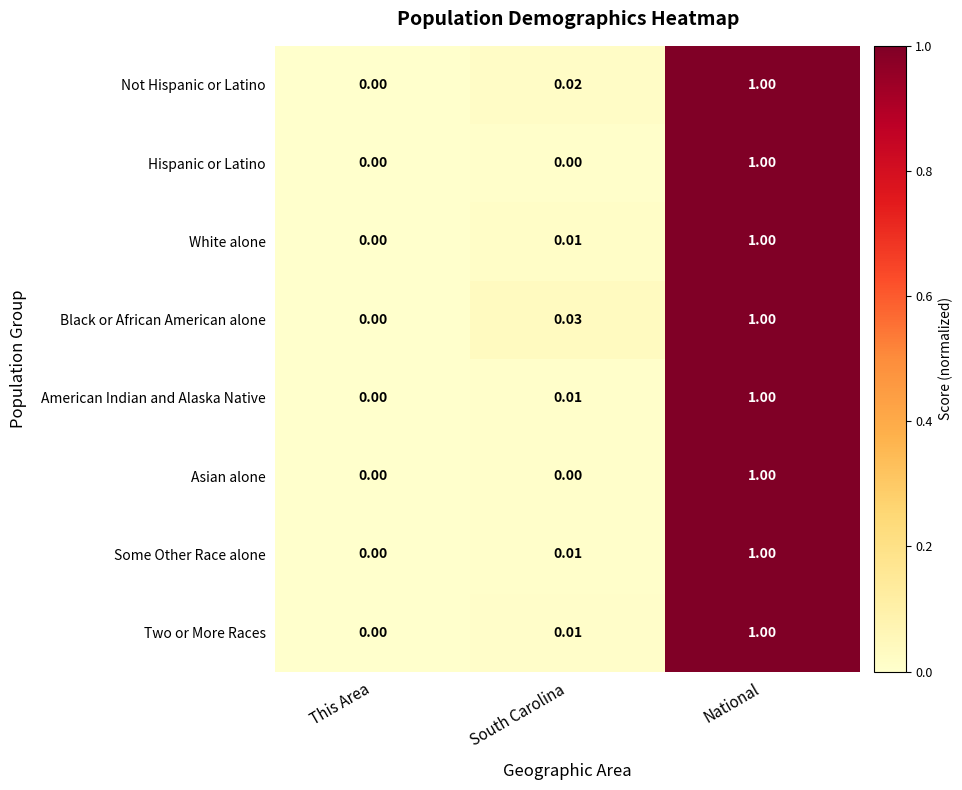

At which category is the sum across all series the highest?

National